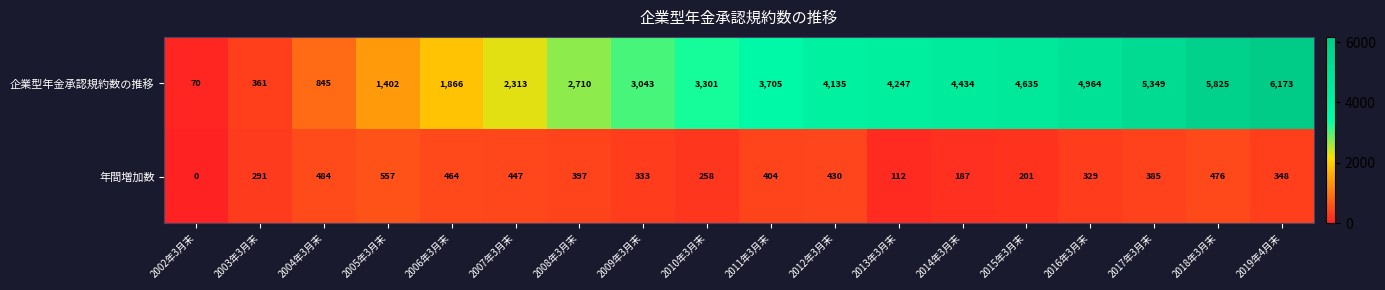

Between 2004年3月末 and 2014年3月末, which series saw the biggest shift?

企業型年金承認規約数の推移